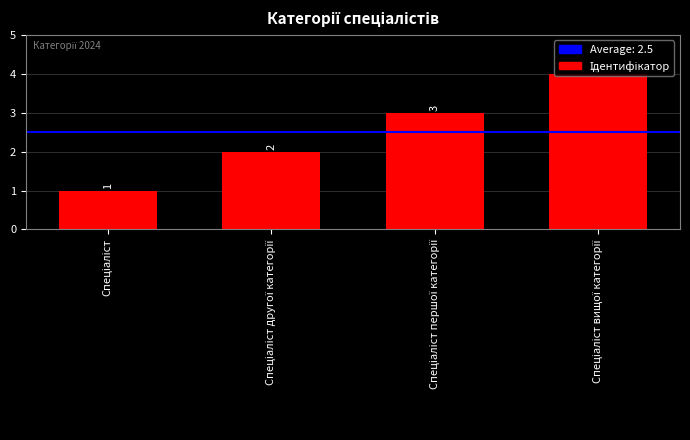

Reading left to right, extract all data points from this chart.

1	2	3	4